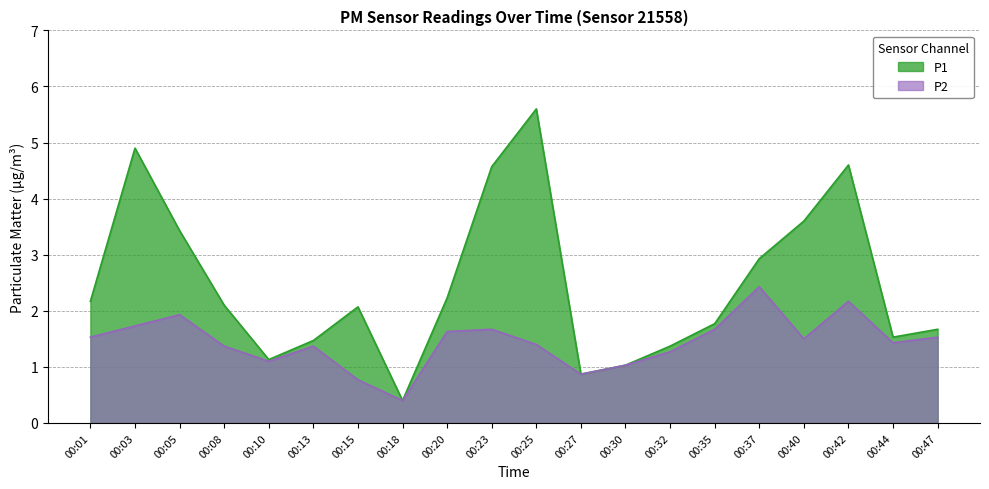

True or false: P2 and P1 intersect in this chart.

False